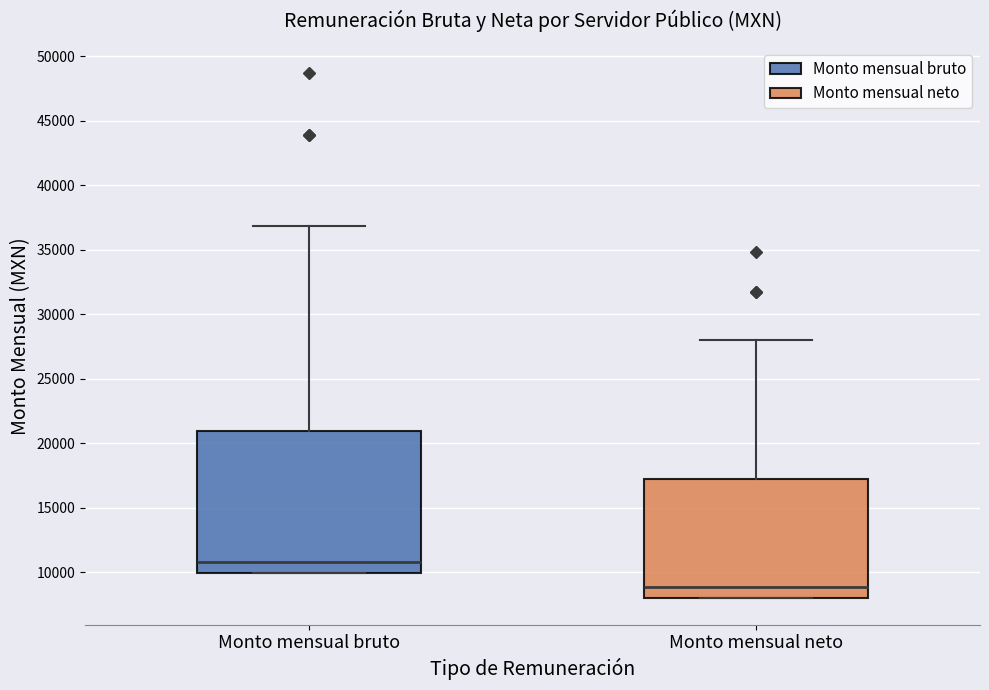

Comparing the boxes themselves (not the whiskers), which one is the tallest?

Monto mensual bruto